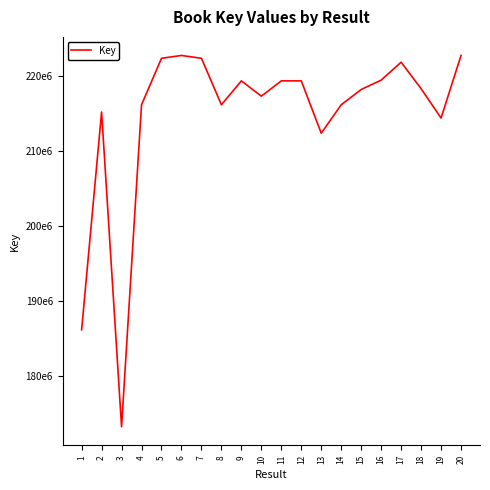

The chart shows a value of 152906779 at 5. True or false?

False